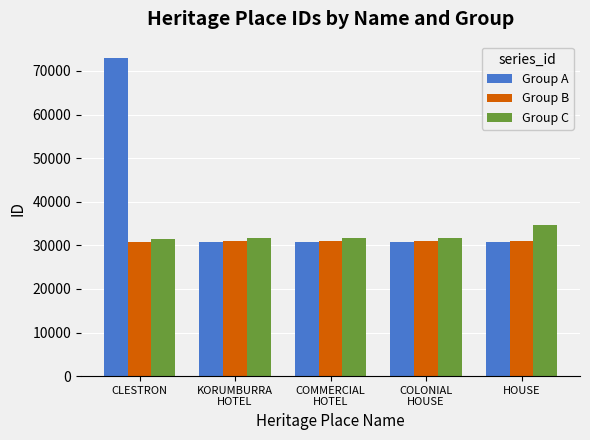

What is the difference between the highest and lowest values at CLESTRON?

42183